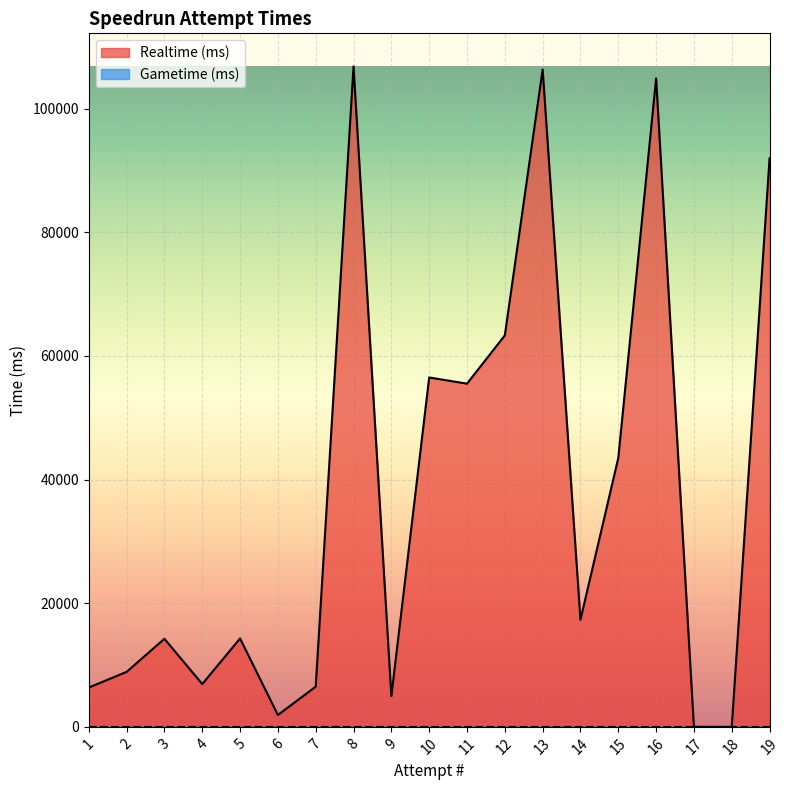

How many values exceed 14295?

9